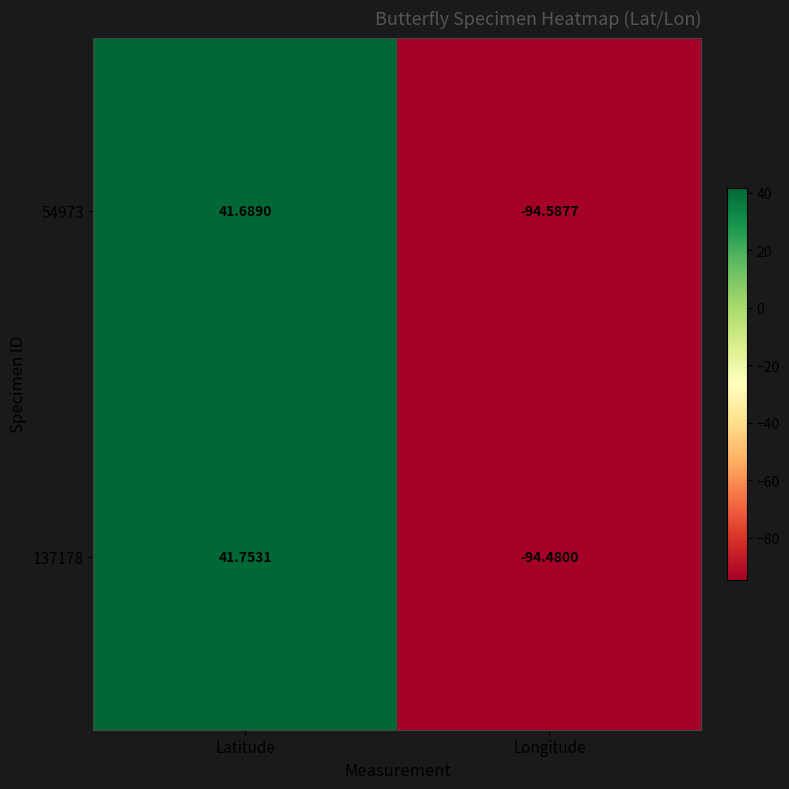

Which series has the widest spread of values?

54973